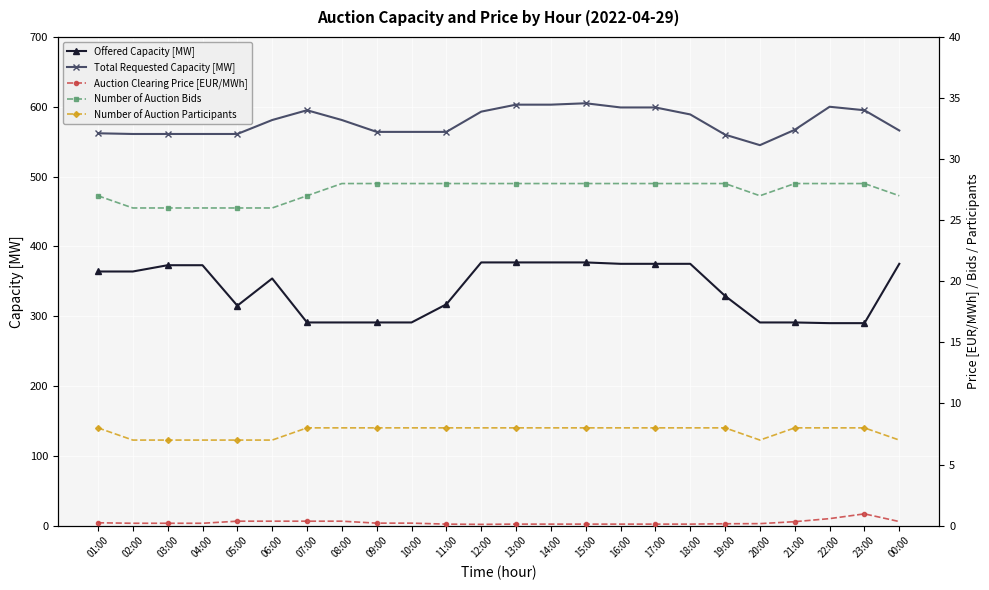

Between 11:00 and 21:00, which series saw the biggest shift?

Offered Capacity [MW]